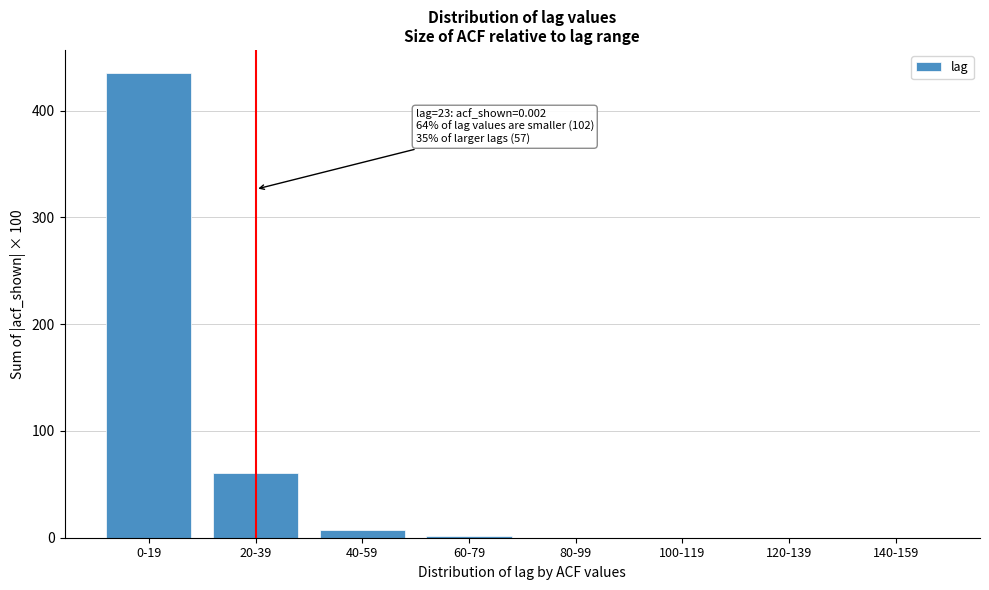

Reading left to right, list all the values displayed in this chart.

0-19=435	20-39=61	40-59=7	60-79=2	80-99=0	100-119=0	120-139=0	140-159=0